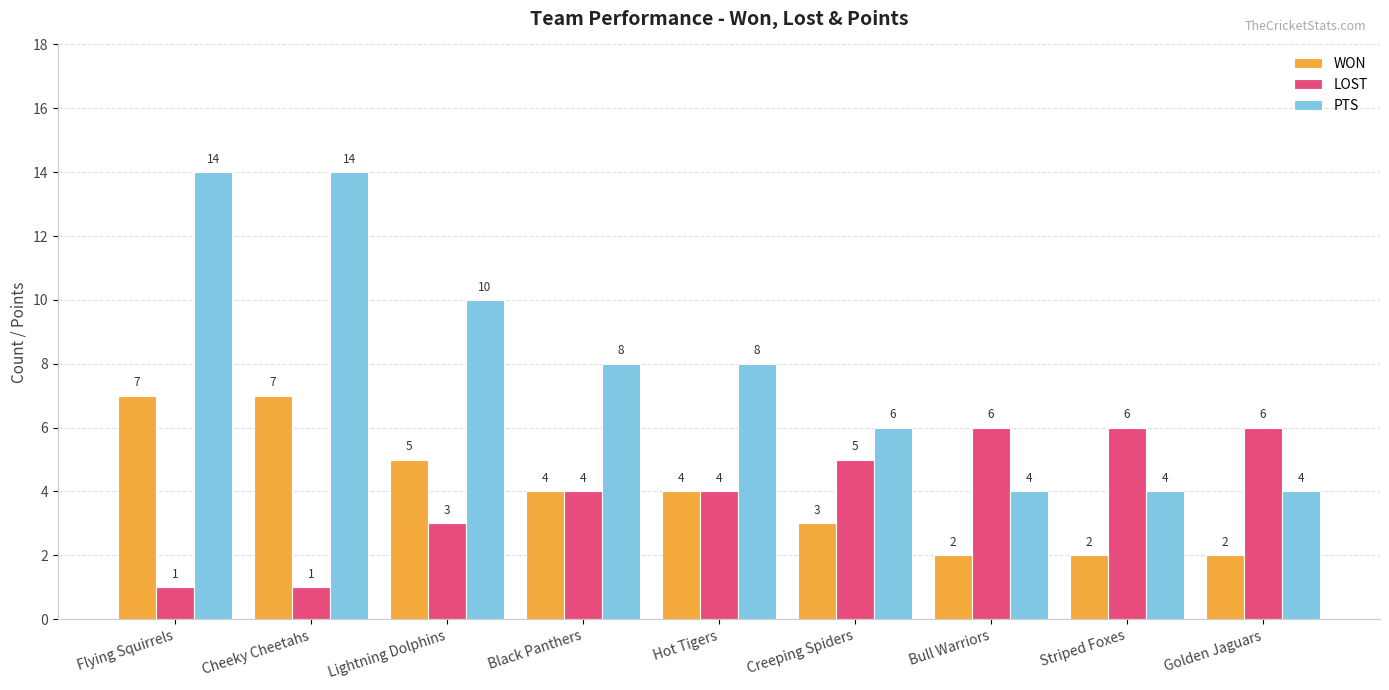

Rank the series by their maximum value, from highest to lowest.

PTS, WON, LOST